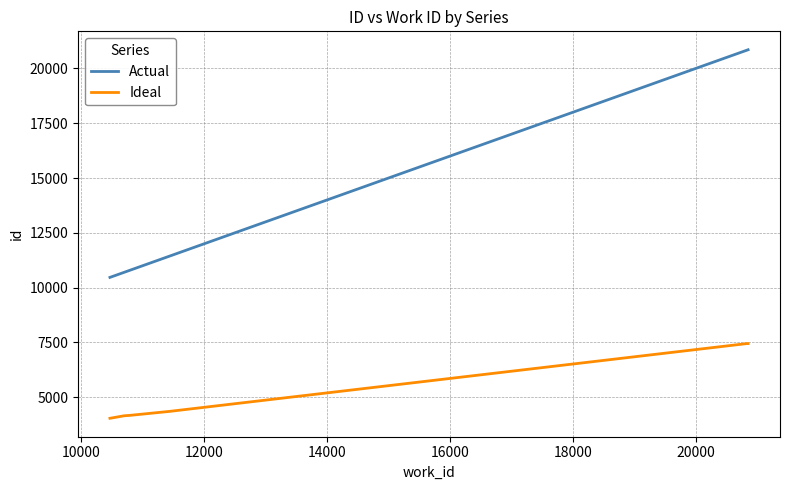

True or false: Ideal and Actual intersect in this chart.

False